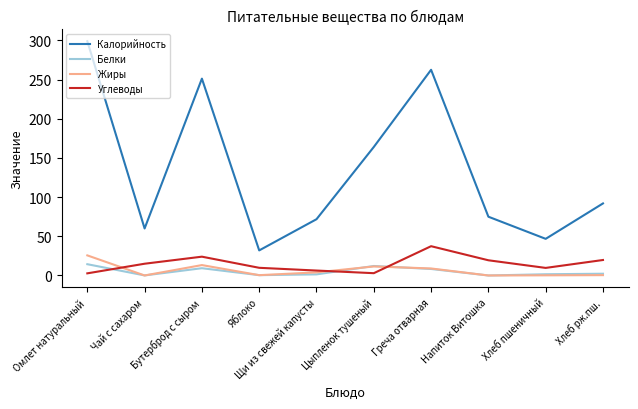

What are all the series names shown in the legend?

Калорийность, Белки, Жиры, Углеводы